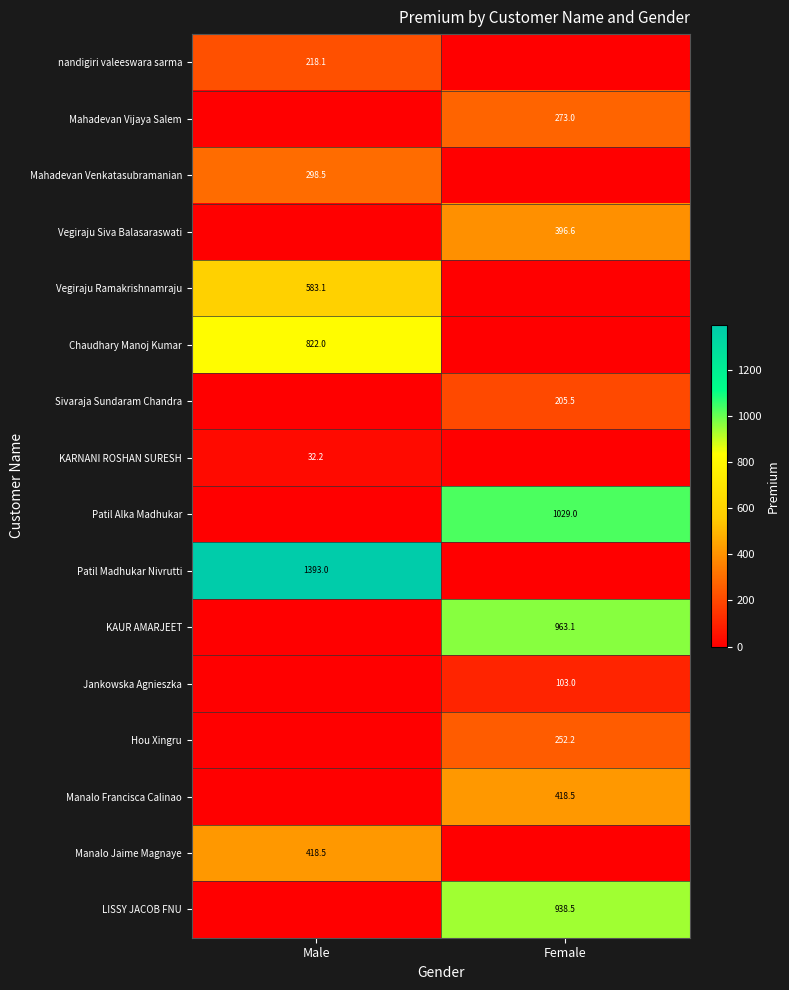

True or false: Vegiraju Siva Balasaraswati has a value of 396.6 at Female.

True